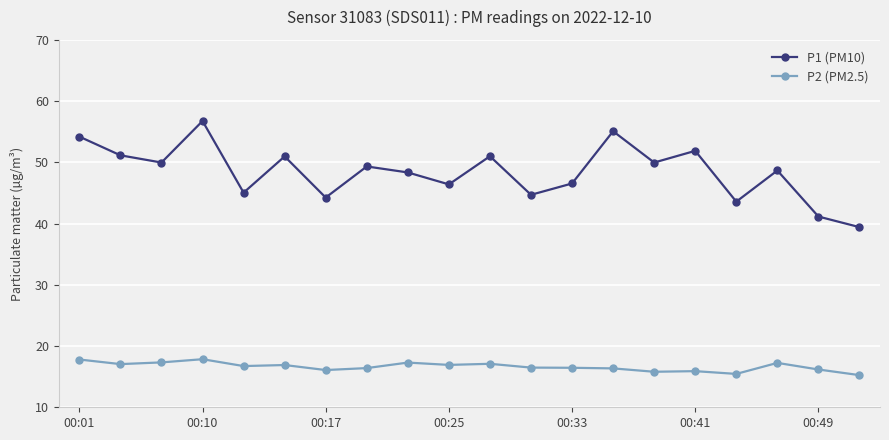

List the series in order of their peak value, highest first.

P1 (PM10), P2 (PM2.5)